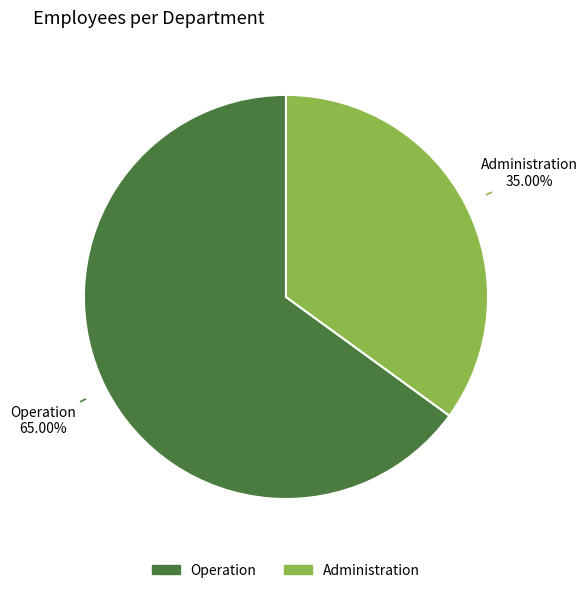

How many slices are in this pie chart?

2